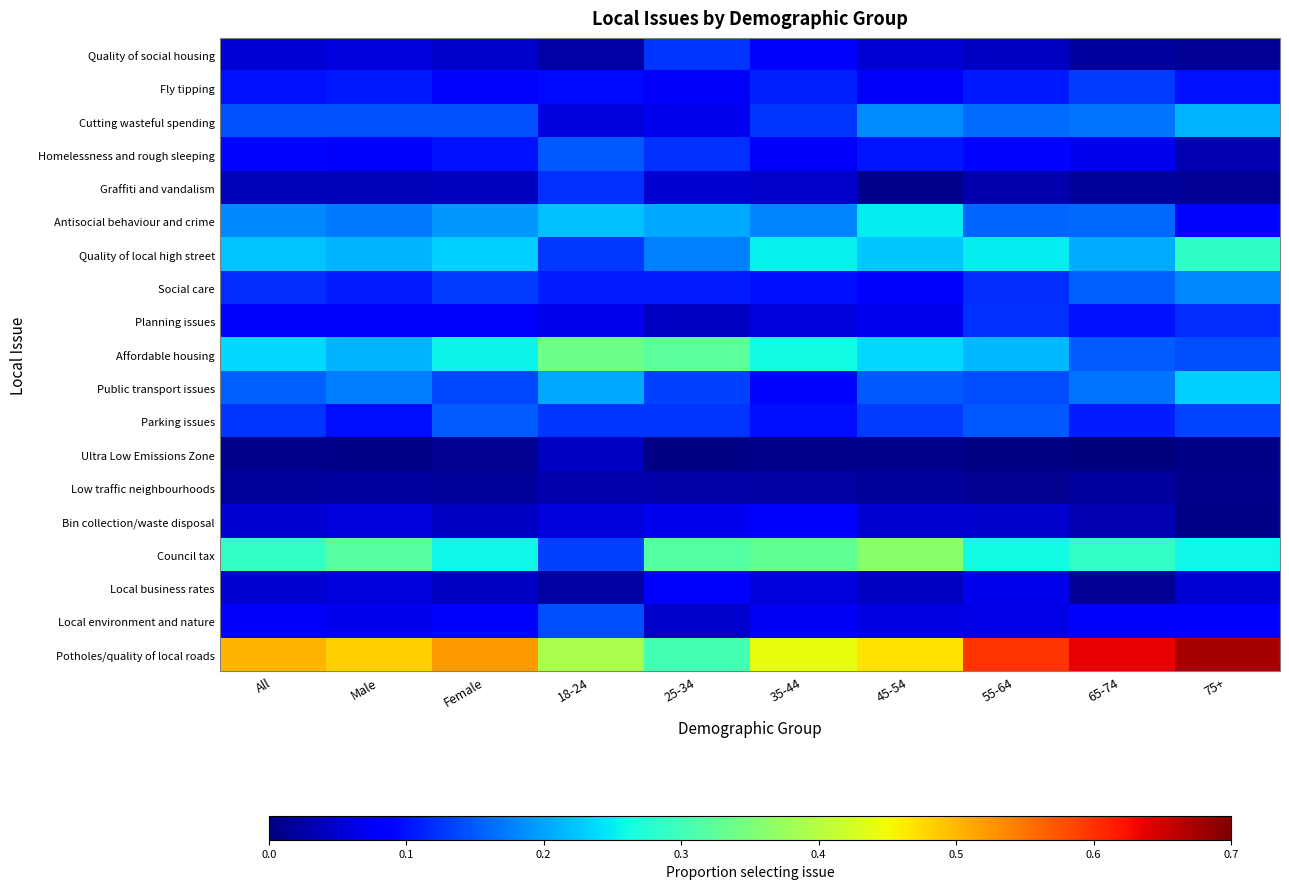

At which category is the sum across all series the highest?

75+